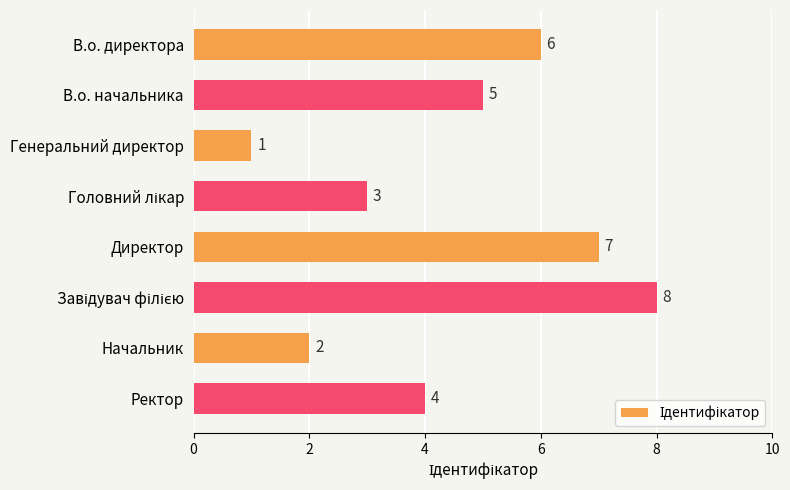

The chart shows a value of 4 at Ректор. True or false?

True